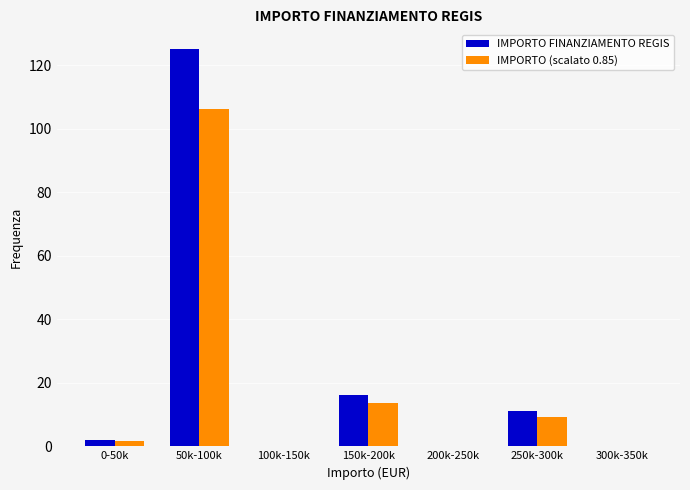

Where is IMPORTO FINANZIAMENTO REGIS nearest to the value 62?

150k-200k